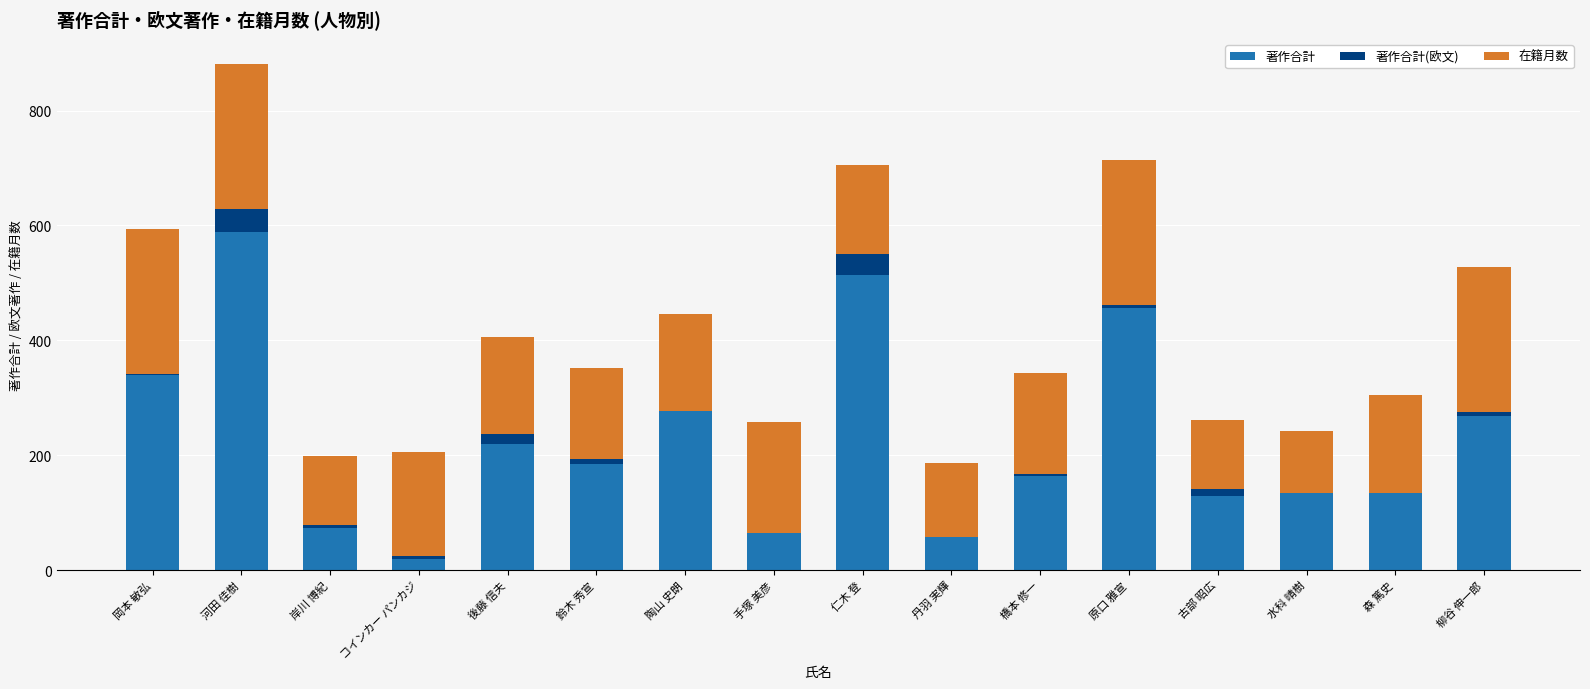

Is it true that 著作合計 equals 126 at 岸川 博紀?

False